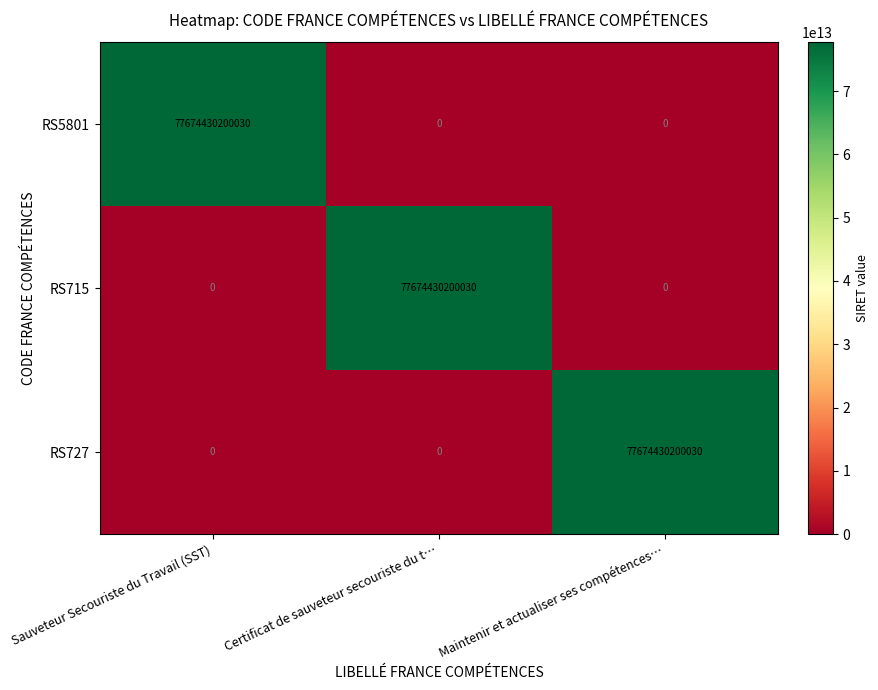

At how many categories does at least one series exceed 19326249681299?

3